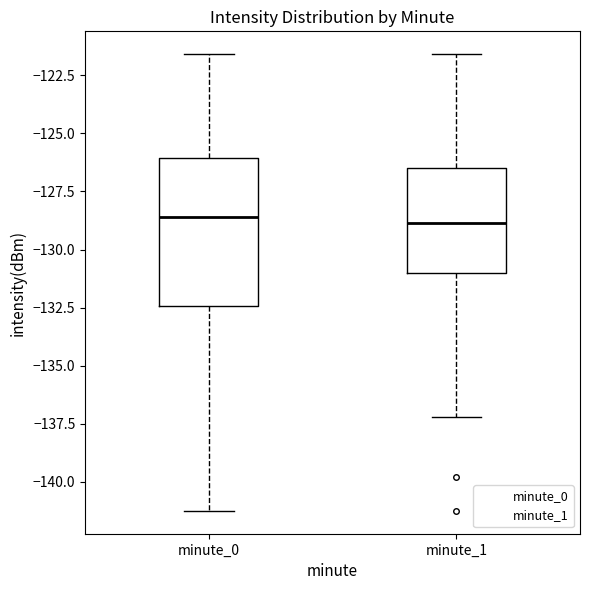

Reading left to right, transcribe this box plot: for each box, give where its median line is, the range the box spans, and where its two whiskers end, as read against the y-axis. The values are not printed on the chart, so give them approximately, as read against the axis.

minute_0: median -128.5, box -132.5 to -126.0, whiskers -141.5 to -121.5
minute_1: median -129.0, box -131.0 to -126.5, whiskers -137.0 to -121.5